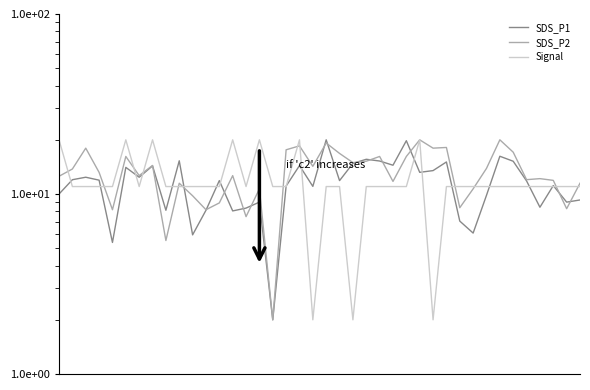

Is the value of SDS_P1 at 20 greater than the value of SDS_P2 at 26?

Yes